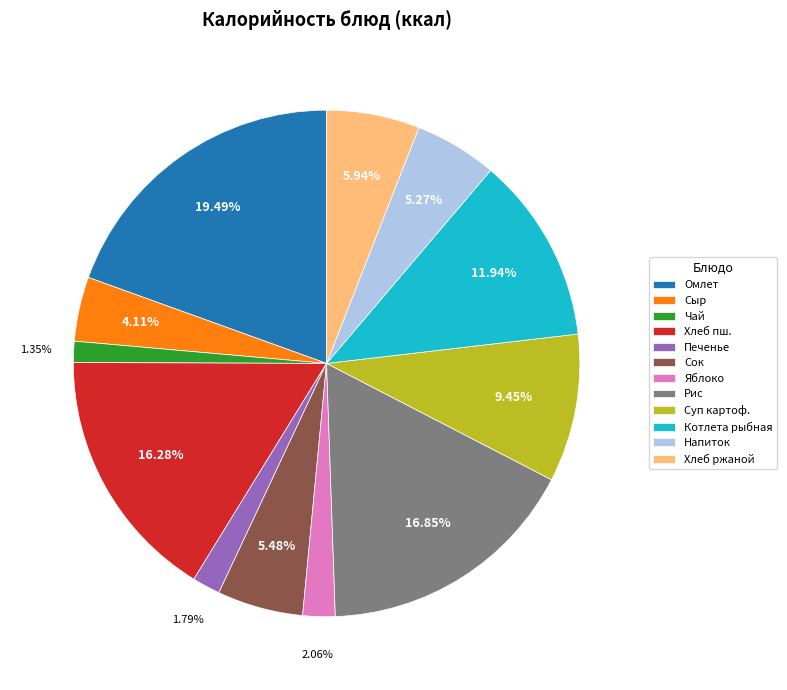

Does Сыр account for over 50% of the chart?

No